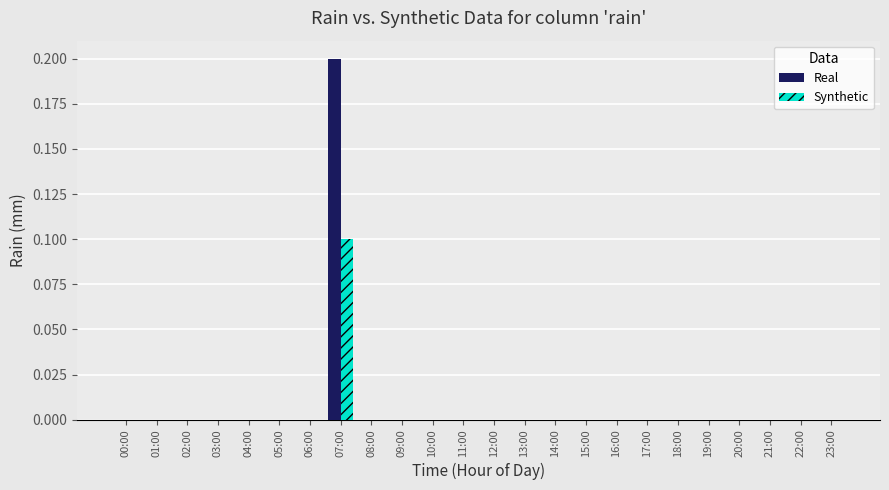

Which series changed the most between 06:00 and 07:00?

Real